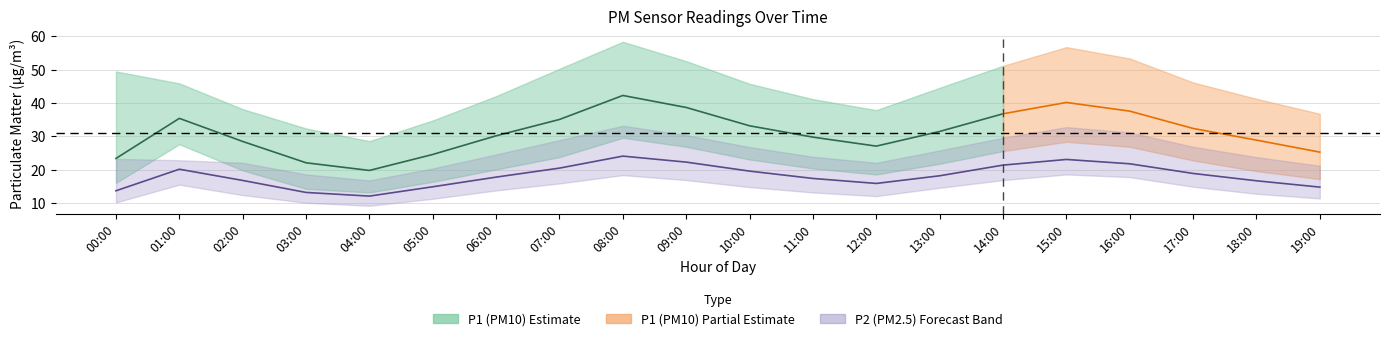

What position from the left is 01:00?

2